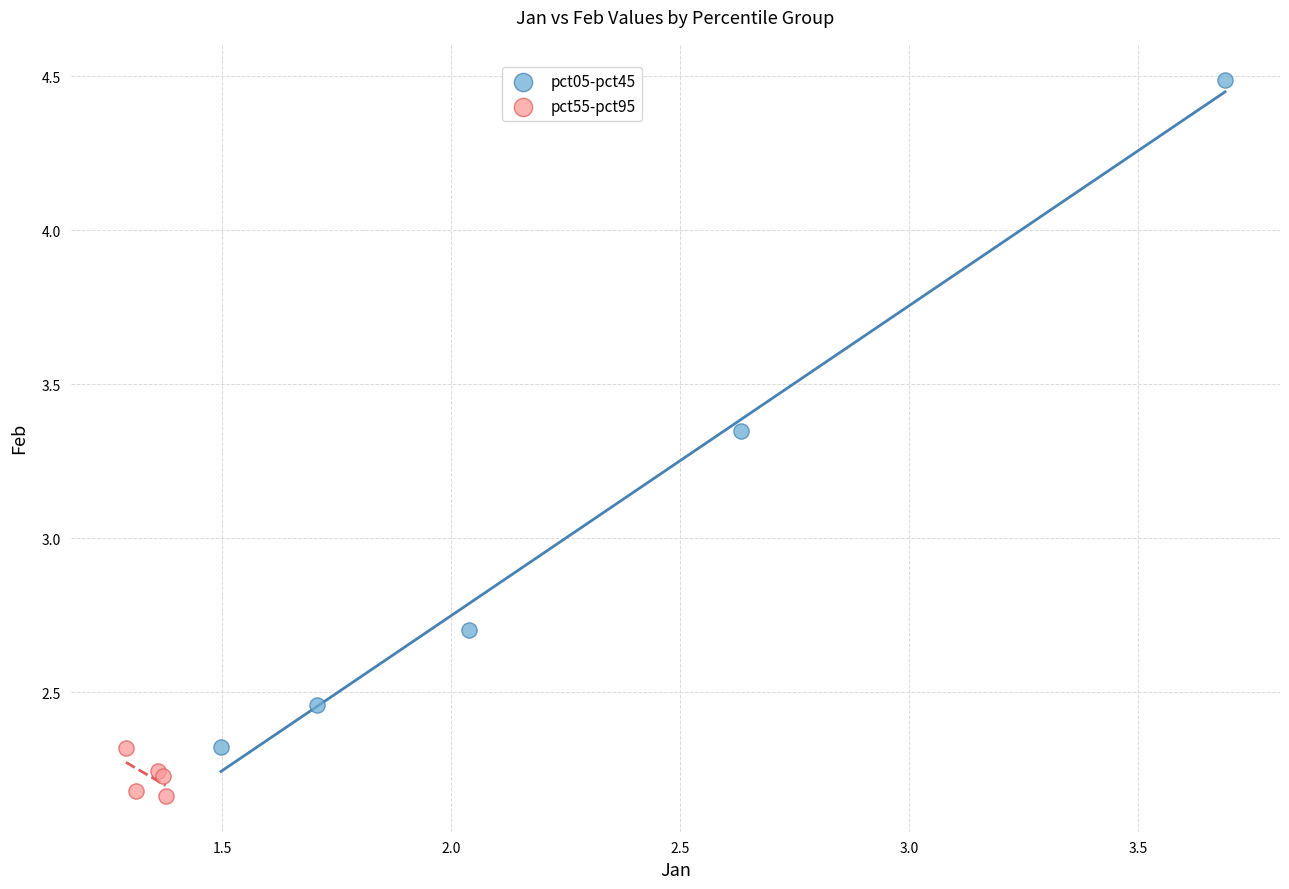

Which series reaches the maximum Y coordinate?

pct05-pct45